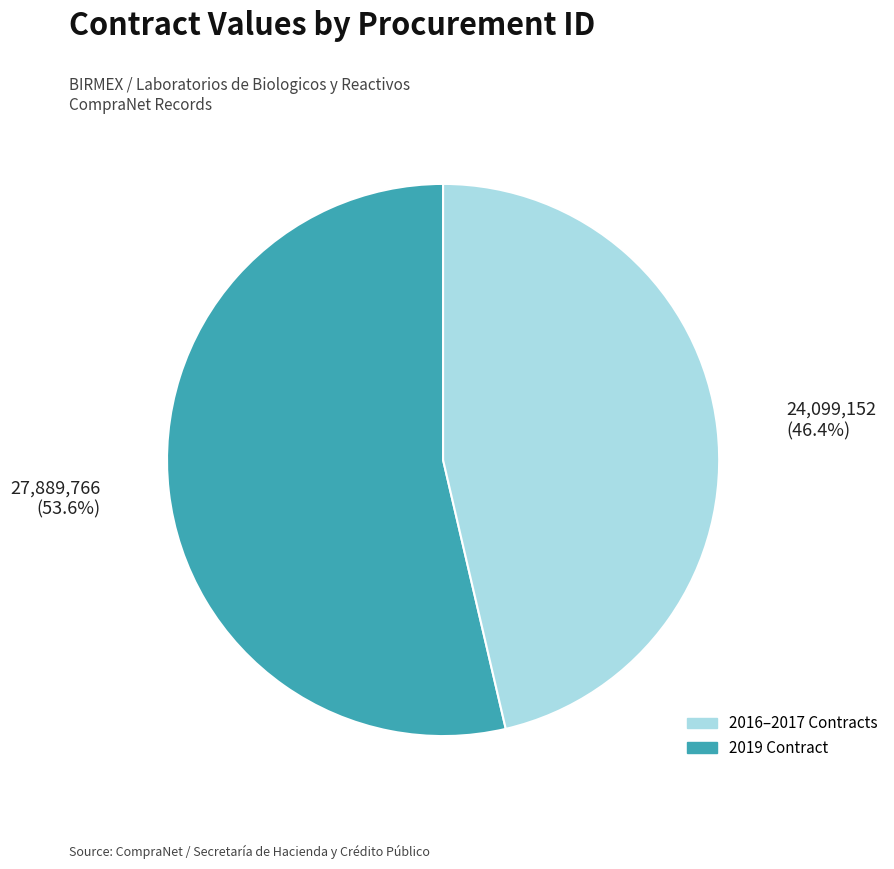

Is there any slice that represents more than half of the pie?

Yes